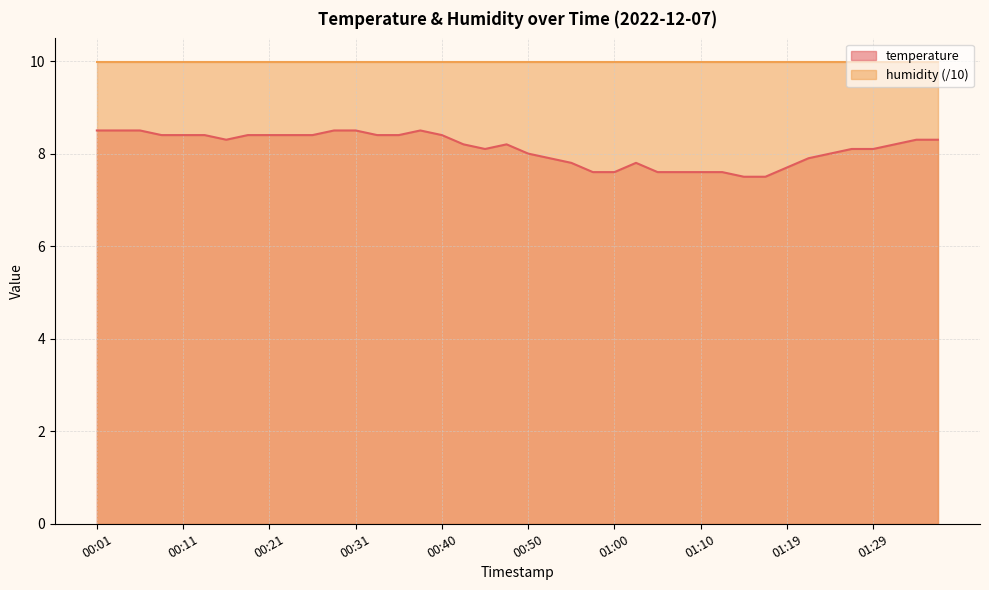

What is the change in value from 00:01 to 00:08?

-0.1